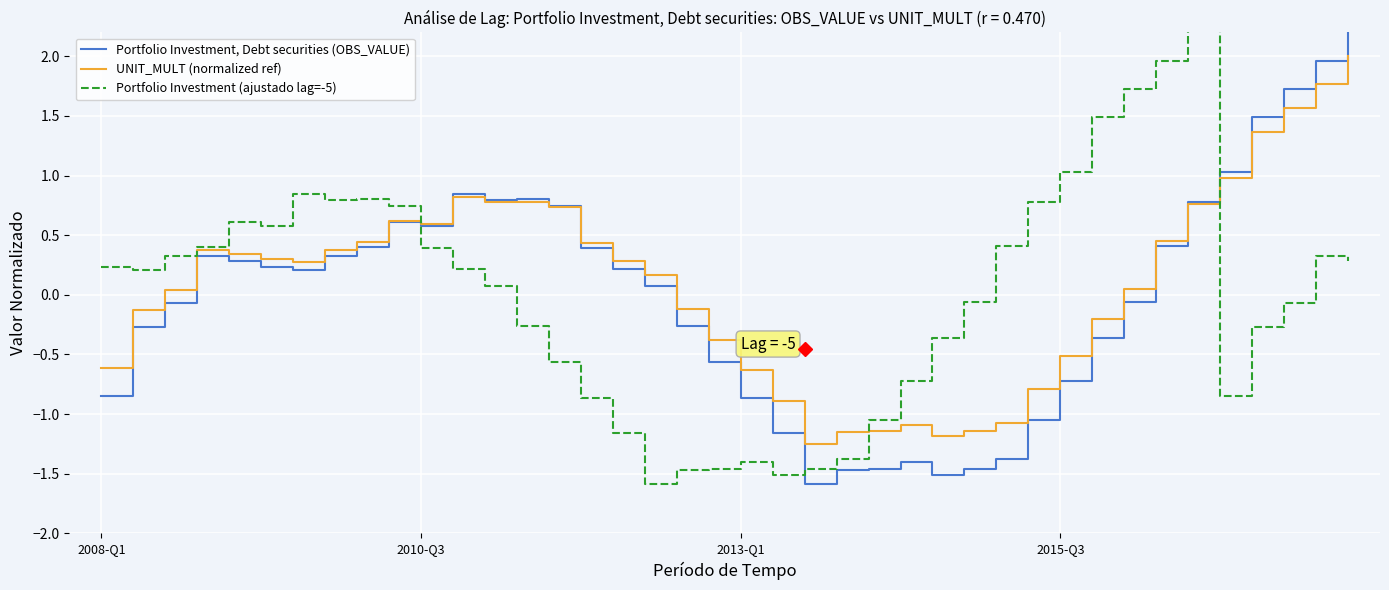

True or false: Portfolio Investment (ajustado lag=-5) and Portfolio Investment, Debt securities (OBS_VALUE) cross at least once.

True